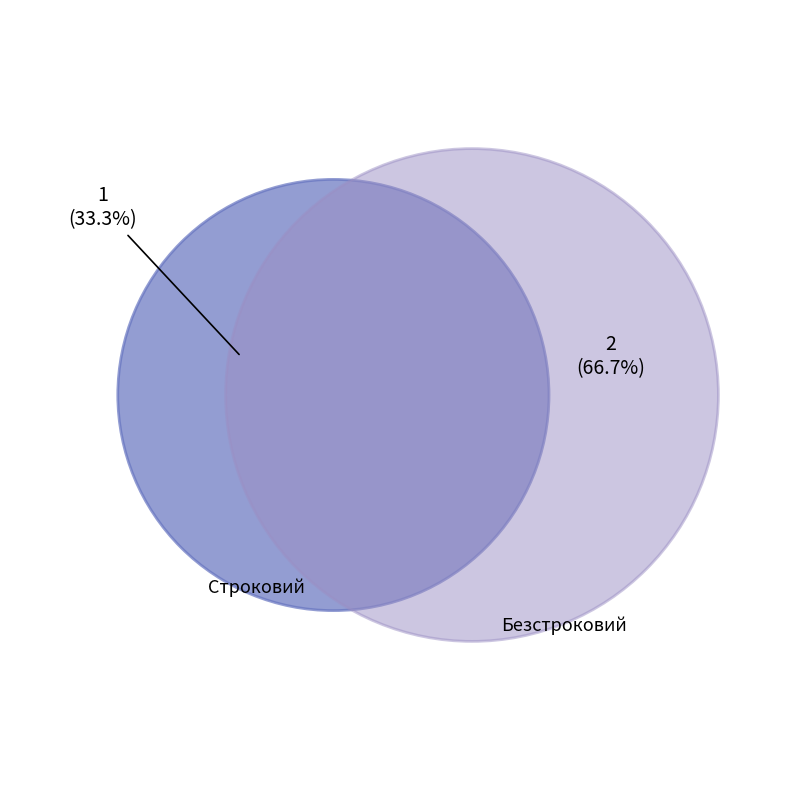

To the nearest percent, what is the combined percentage of Строковий and Безстроковий?

100%